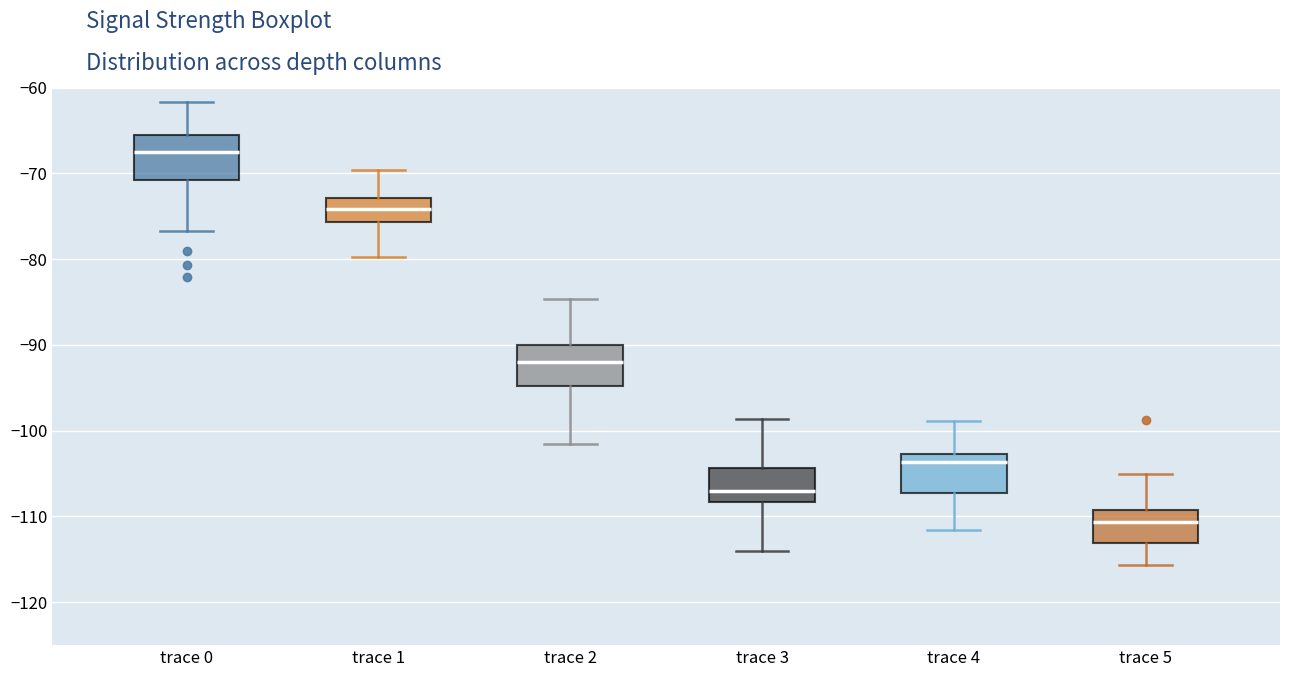

Reading left to right, read every box against the y-axis: the position of its median line, the range the box covers, and the ends of its whiskers. The values are not printed on the chart, so give them approximately, as read against the axis.

trace 0: median -67, box -71 to -65, whiskers -77 to -62
trace 1: median -74, box -76 to -73, whiskers -80 to -70
trace 2: median -92, box -95 to -90, whiskers -102 to -85
trace 3: median -107, box -108 to -104, whiskers -114 to -99
trace 4: median -104, box -107 to -103, whiskers -112 to -99
trace 5: median -111, box -113 to -109, whiskers -116 to -105